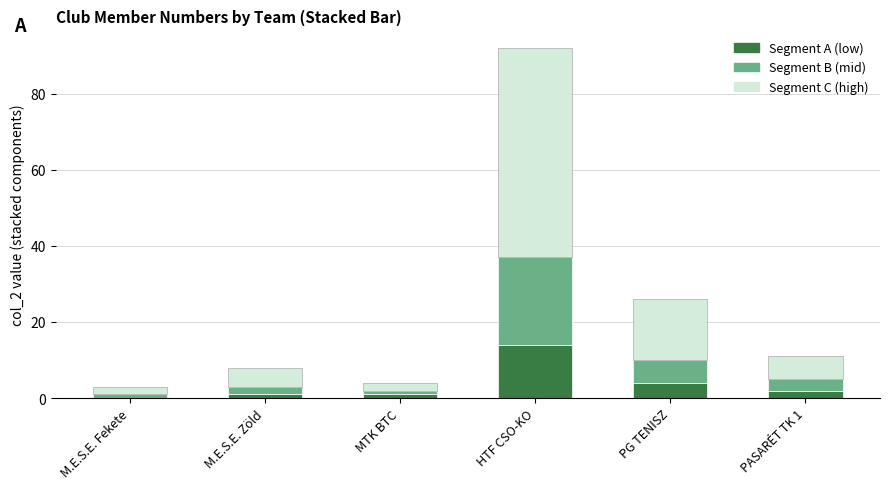

What is the maximum value for Segment A (low)?

14